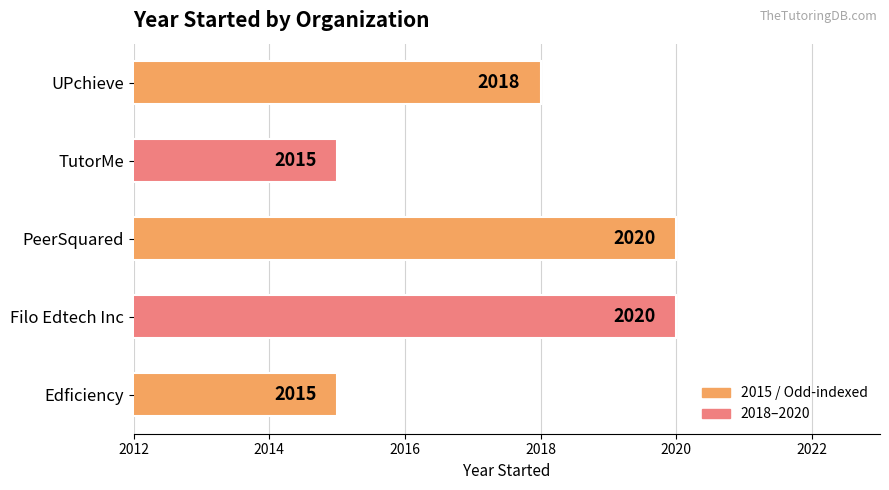

What is the maximum value shown in the chart?

2020